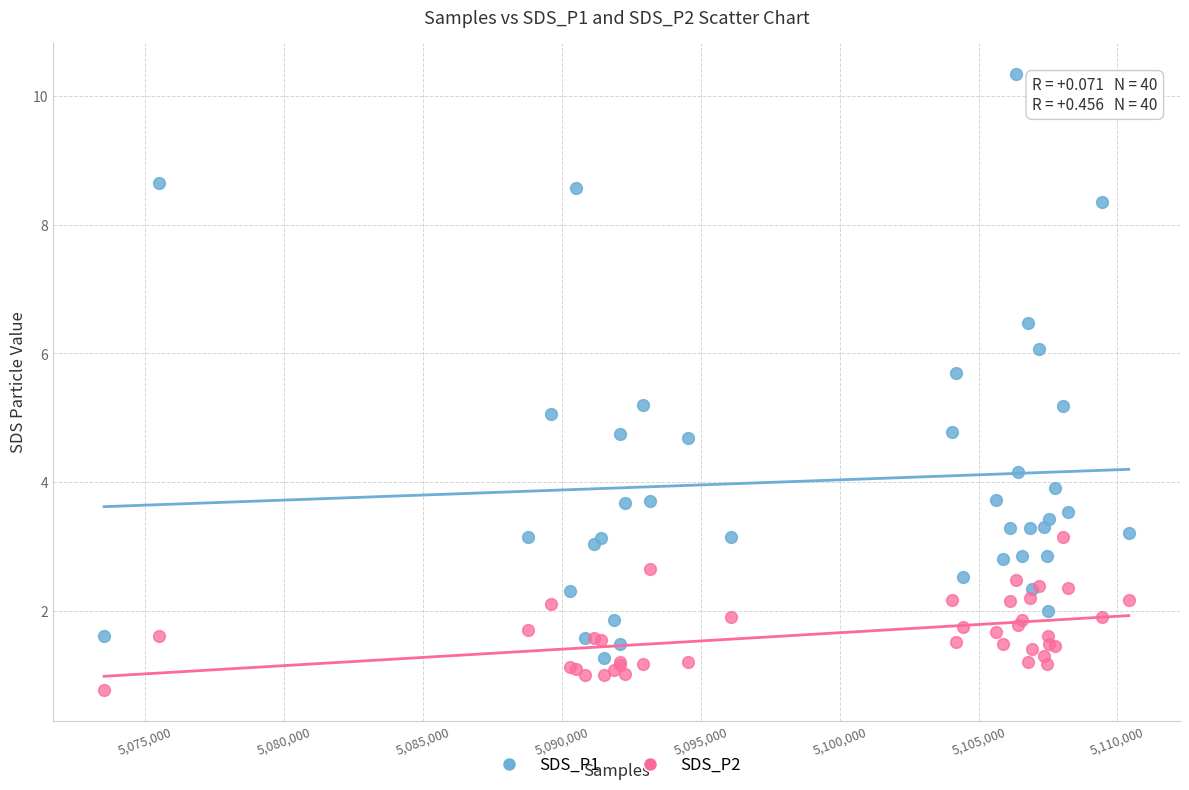

Which series contains the highest Y value?

SDS_P1